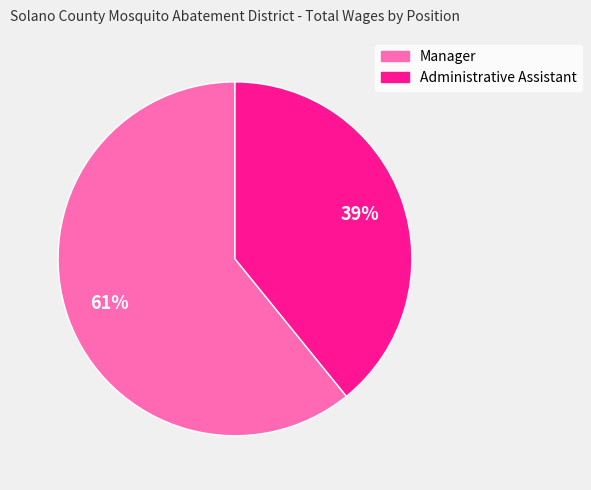

Approximately how many times larger is the value at Manager compared to Administrative Assistant?

1.6